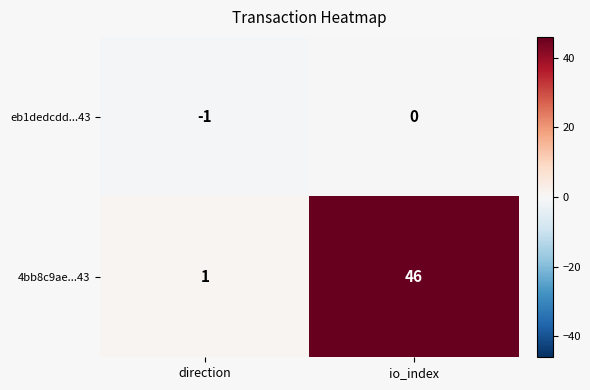

At which label does 4bb8c9ae...43 reach its peak?

io_index